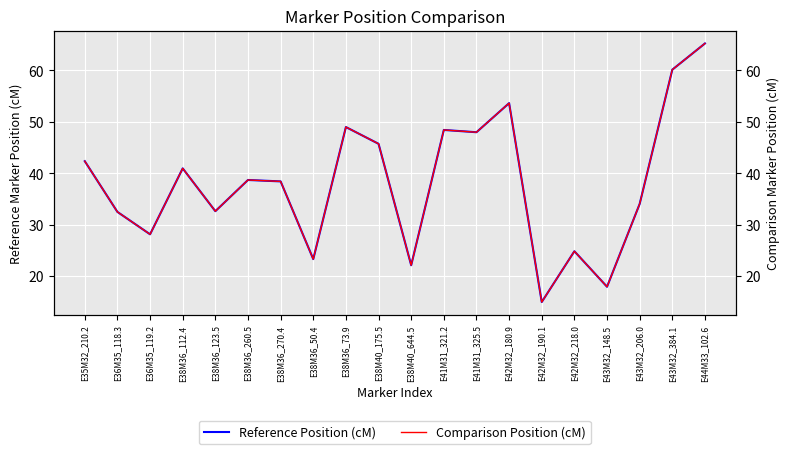

What are all the series names shown in the legend?

Reference Position (cM), Comparison Position (cM)